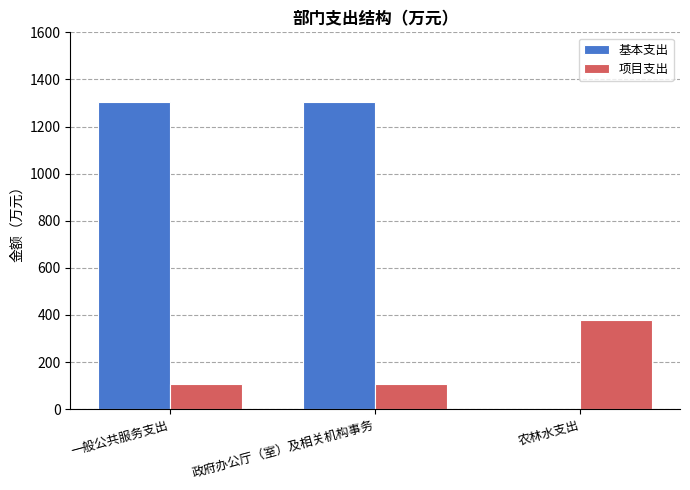

Is the value of 基本支出 at 一般公共服务支出 greater than the value of 项目支出 at 农林水支出?

Yes